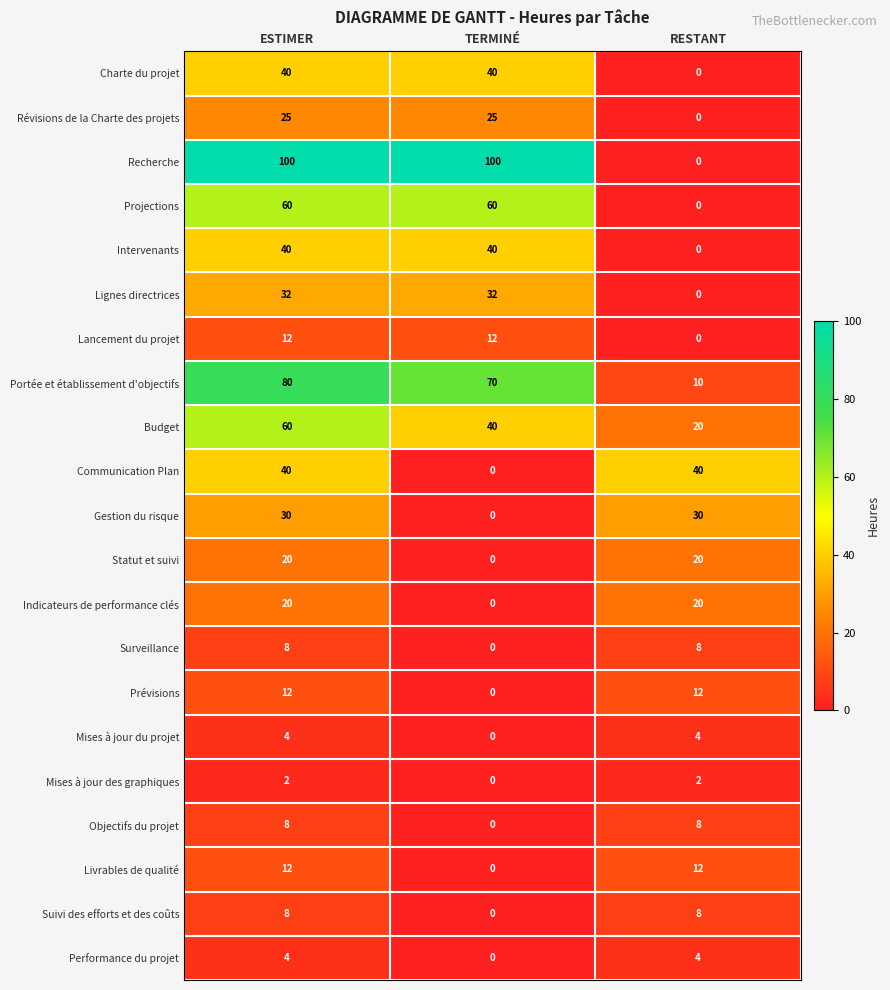

What is the spread (max minus min) of values at ESTIMER?

98